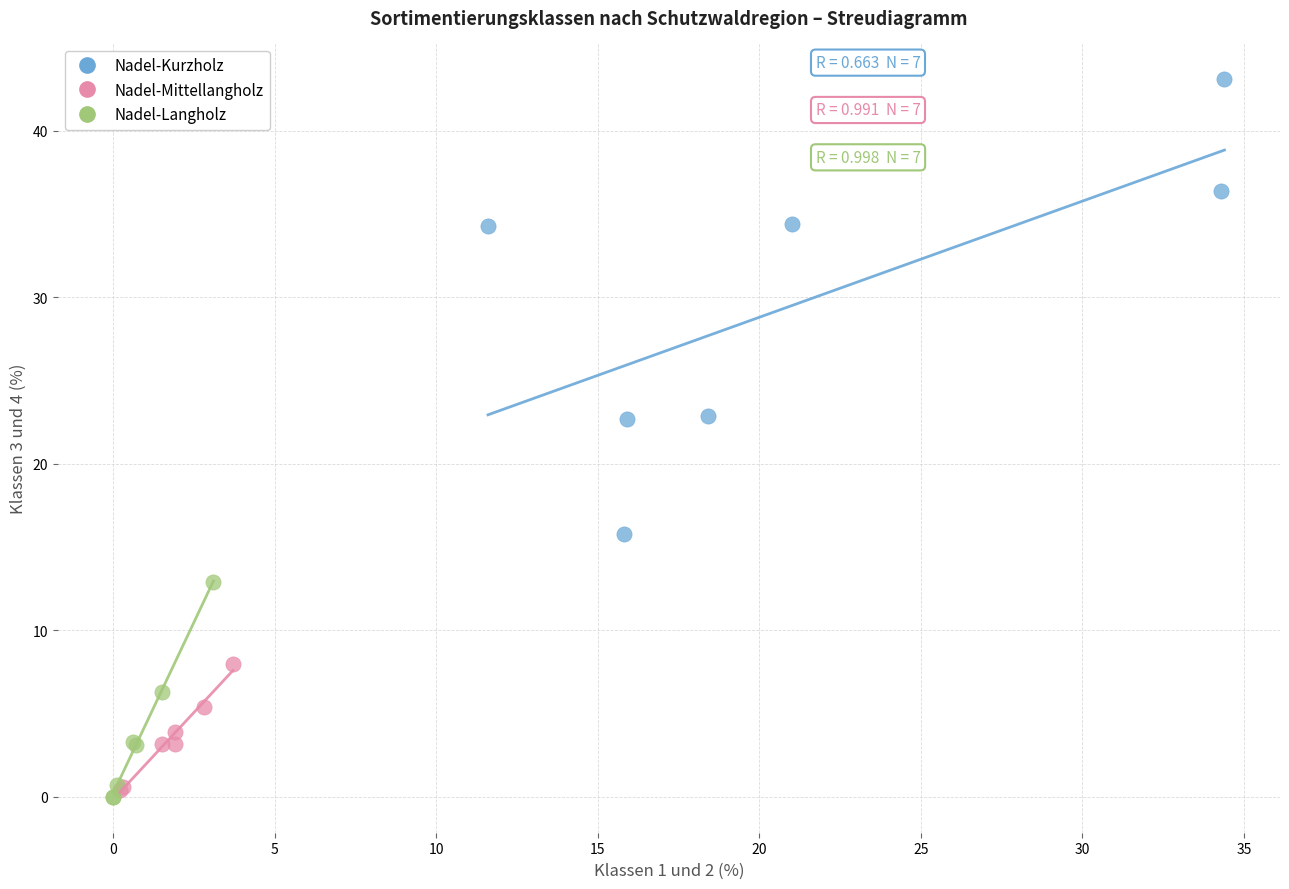

What are all the series names shown in the legend?

Nadel-Kurzholz, Nadel-Mittellangholz, Nadel-Langholz